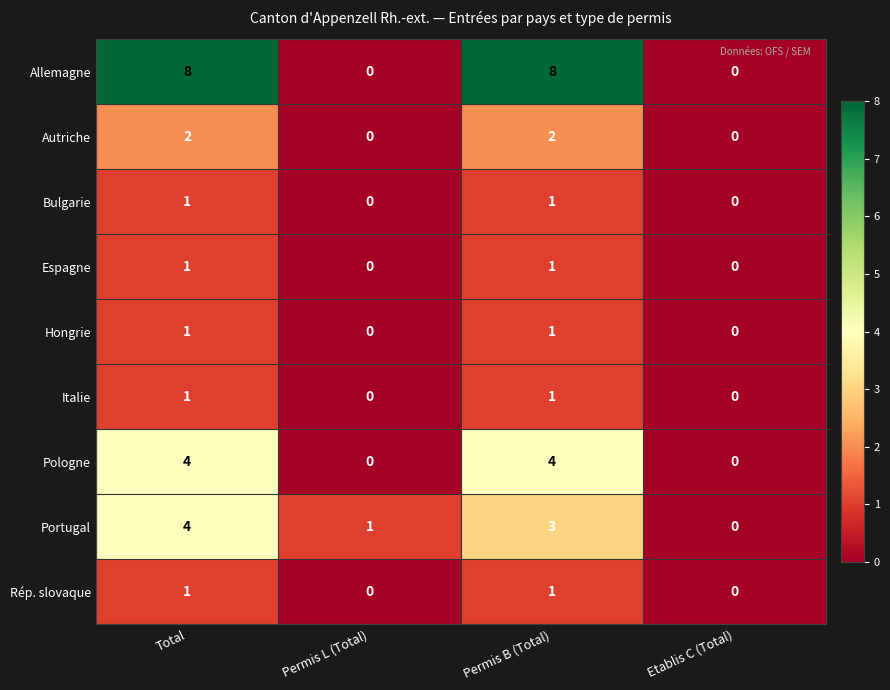

What is the sum of the Allemagne values at Etablis C (Total) and Total?

8